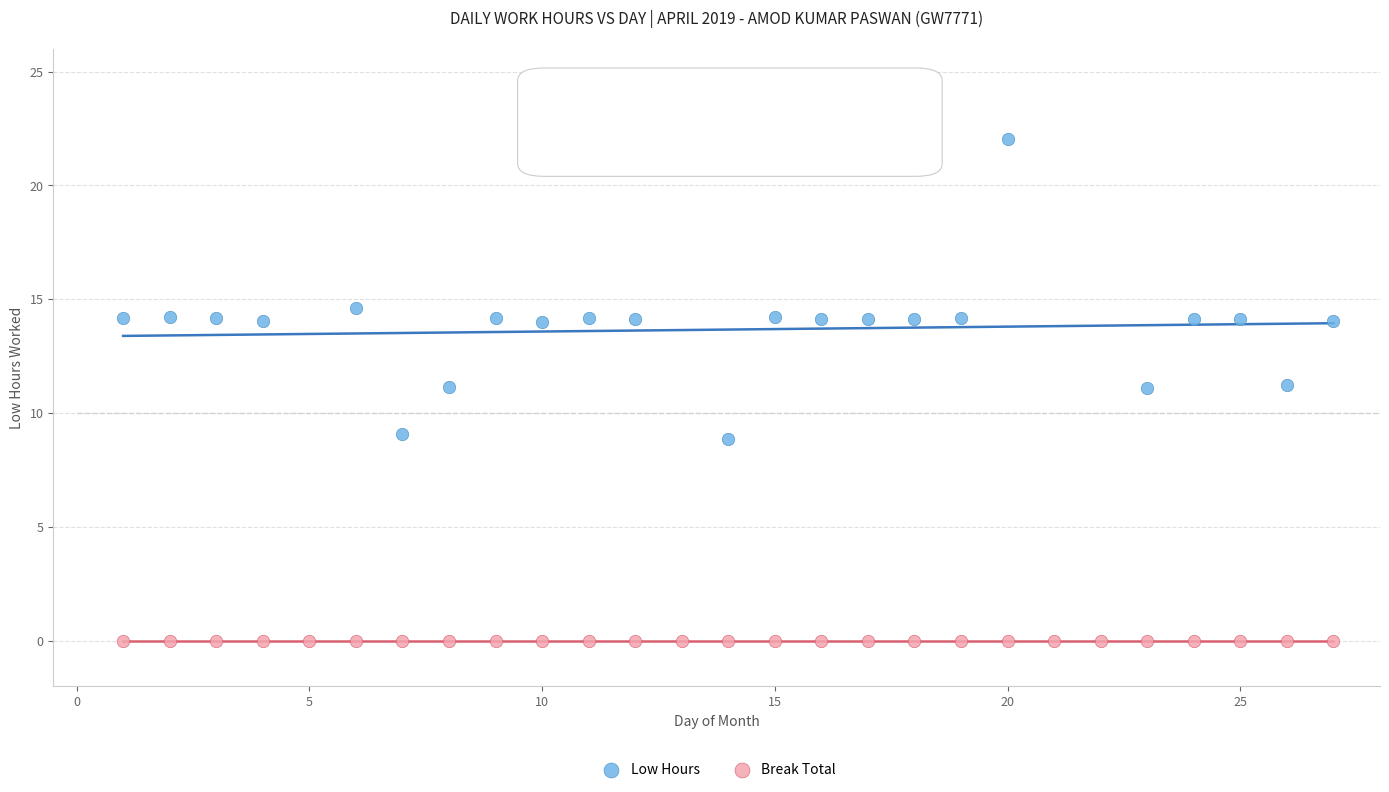

Which series reaches the maximum Y coordinate?

Low Hours